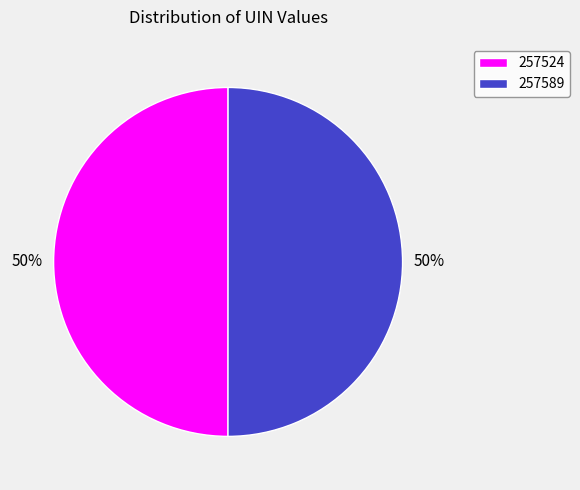

To the nearest percent, what percentage of the pie is 257589?

50%